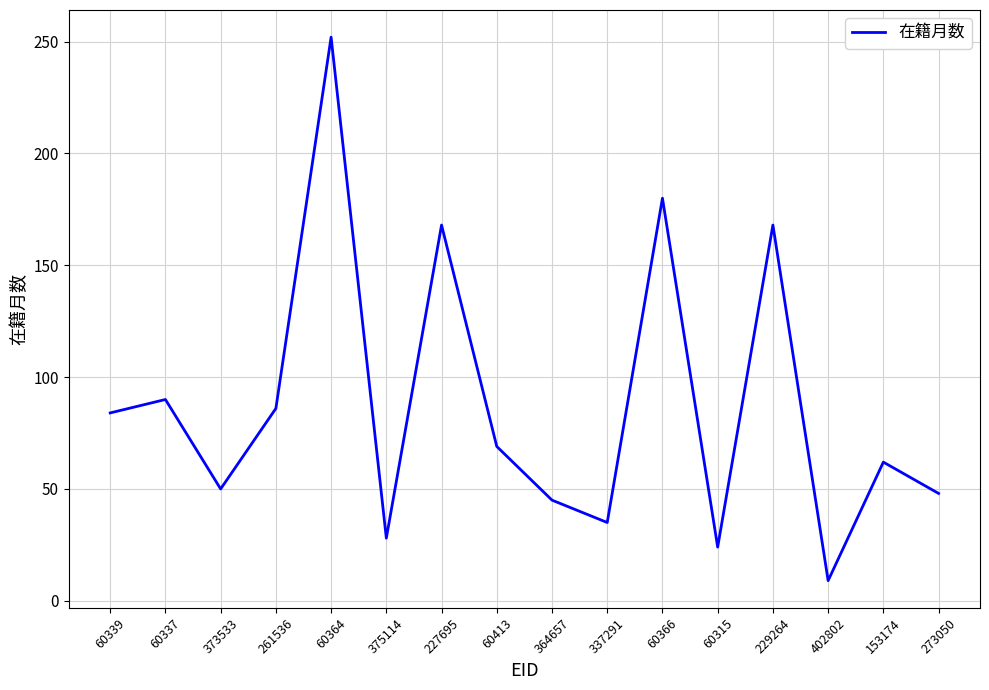

Reading right to left, list all the values displayed in this chart.

273050=48	153174=62	402802=9	229264=168	60315=24	60366=180	337291=35	364657=45	60413=69	227695=168	375114=28	60364=252	261536=86	373533=50	60337=90	60339=84